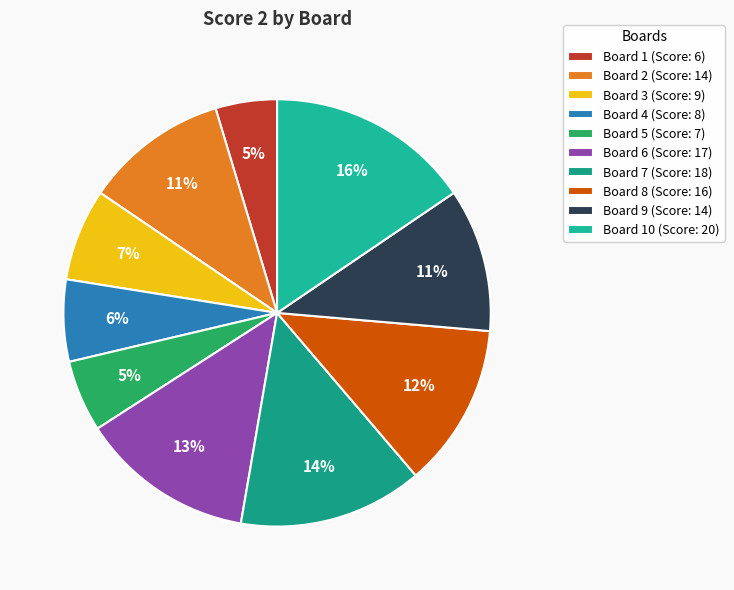

Count the number of slices in the pie.

10